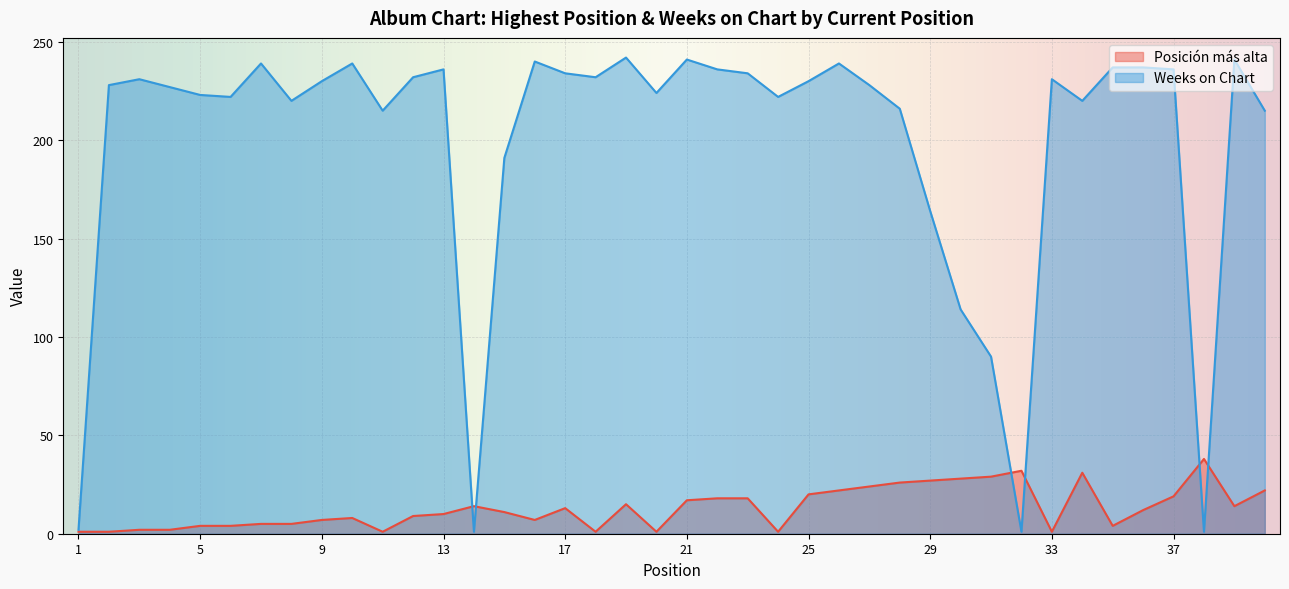

Between 33 and 28, which is larger?

28